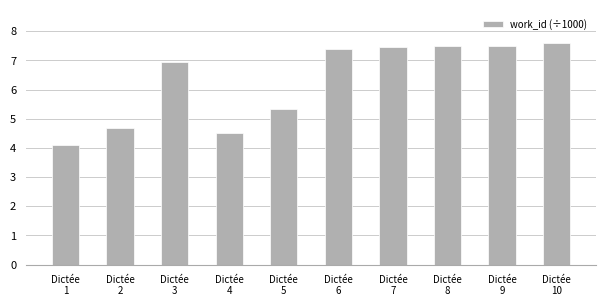

Which category has the lowest value across all series?

Dictée
1